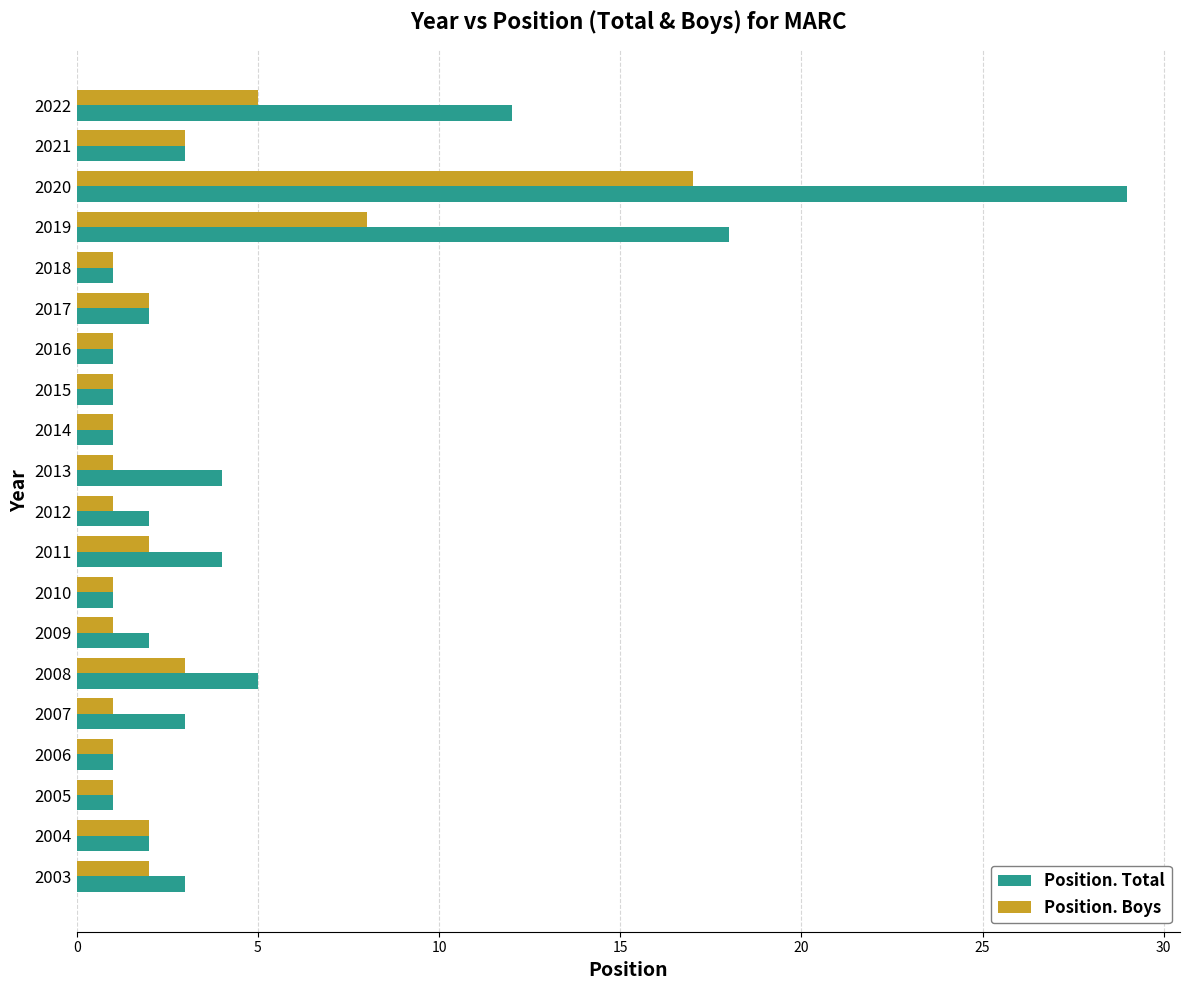

Which series has the largest total across all categories?

Position. Total